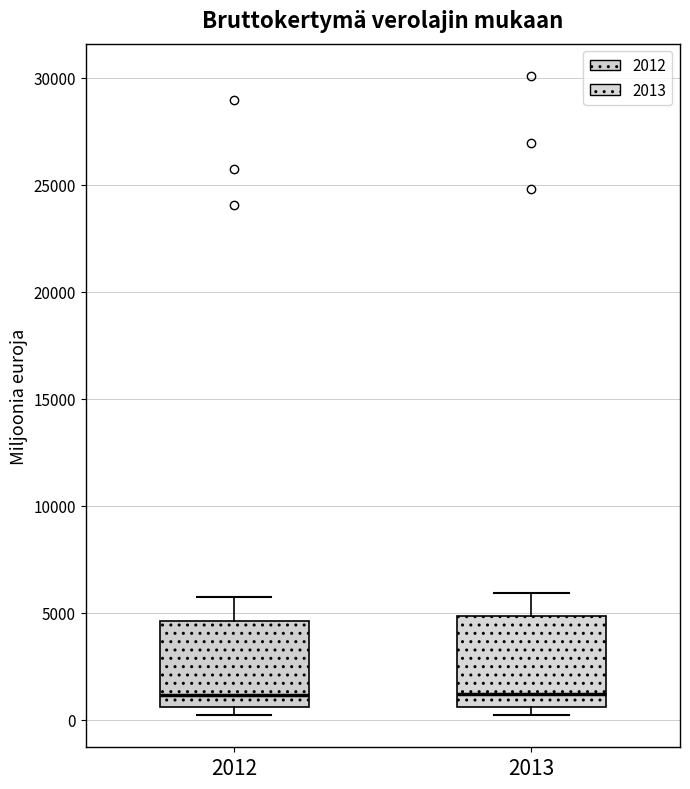

Where does the median line of the box at x = 2013 sit on the y-axis? The values are not printed on the chart, so give them approximately, as read against the axis.

1000